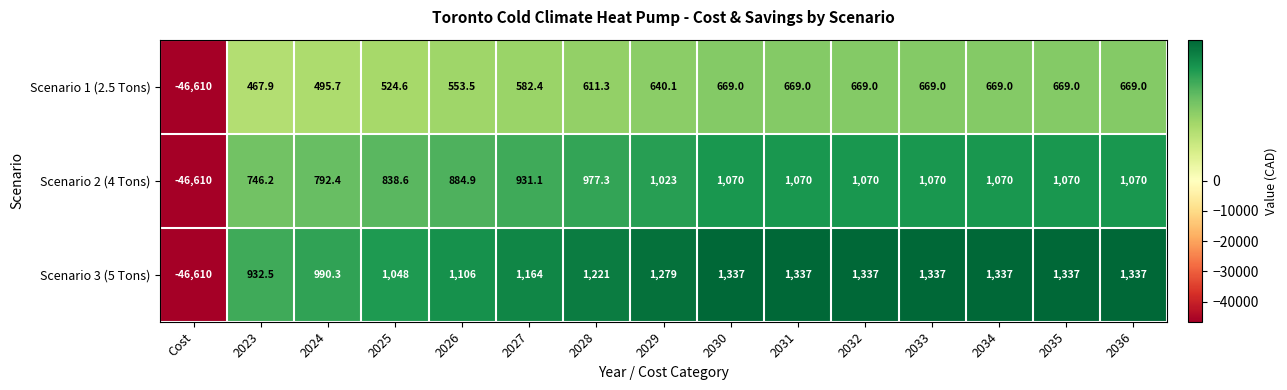

Is it true that Scenario 2 (4 Tons) equals 1145.3 at 2024?

False